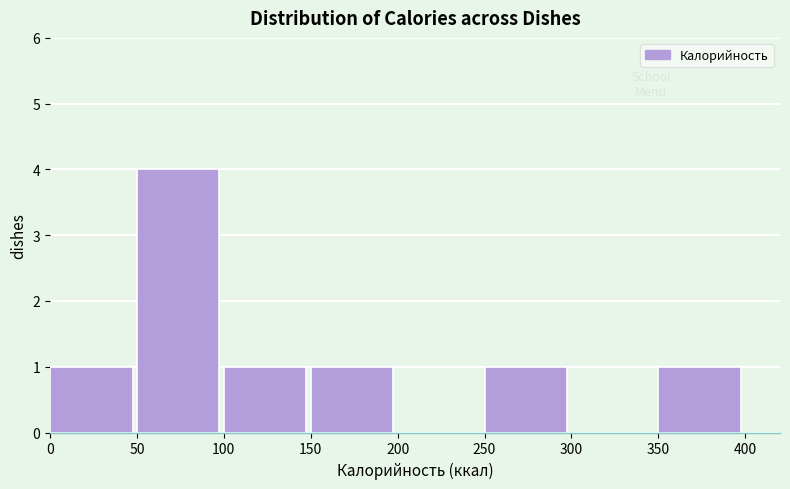

Reading left to right, list every bar in this chart as the range it spans on the x-axis followed by its height. The values are not printed on the chart, so give them approximately, as read against the axis.

0 to 50: 1
50 to 100: 4
100 to 150: 1
150 to 200: 1
200 to 250: 0
250 to 300: 1
300 to 350: 0
350 to 400: 1